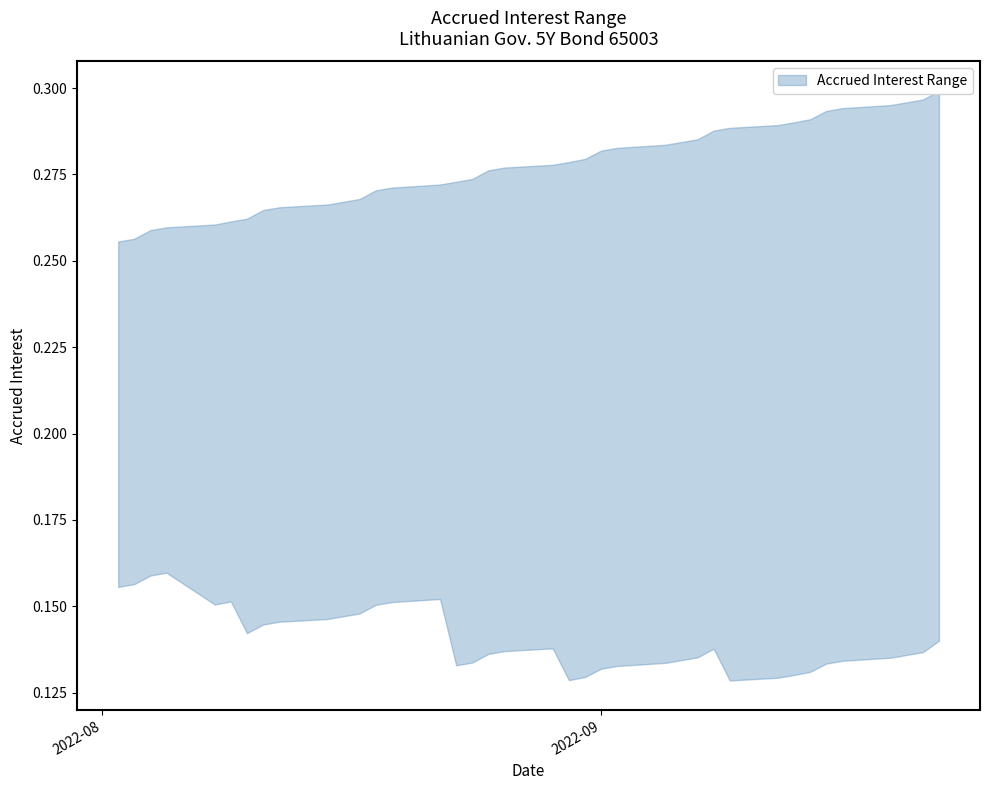

Is this an area chart (filled region under the line)?

No